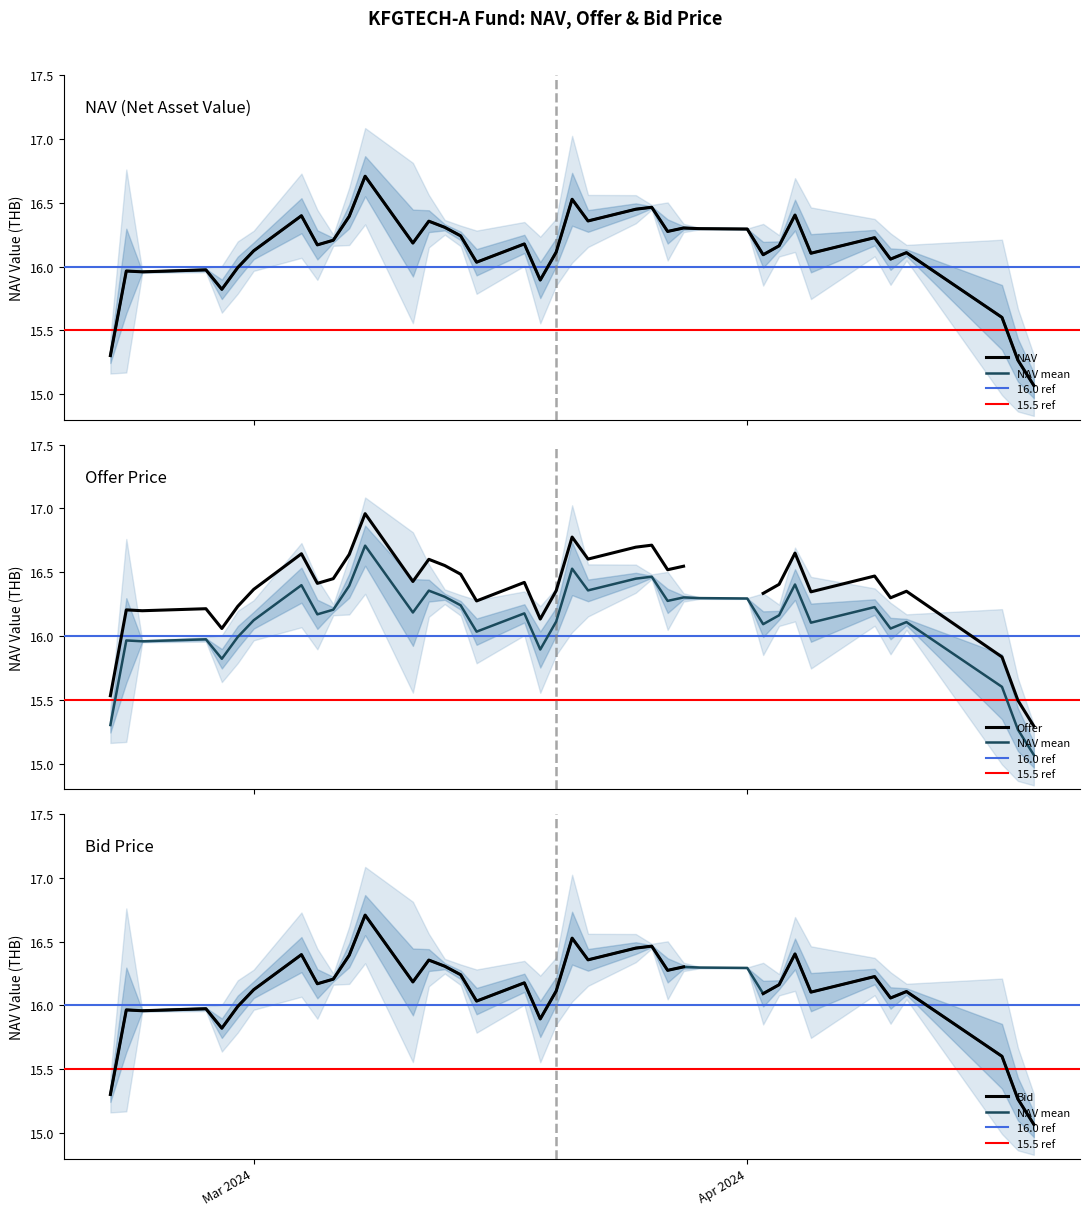

What is the greatest value displayed?

17.0